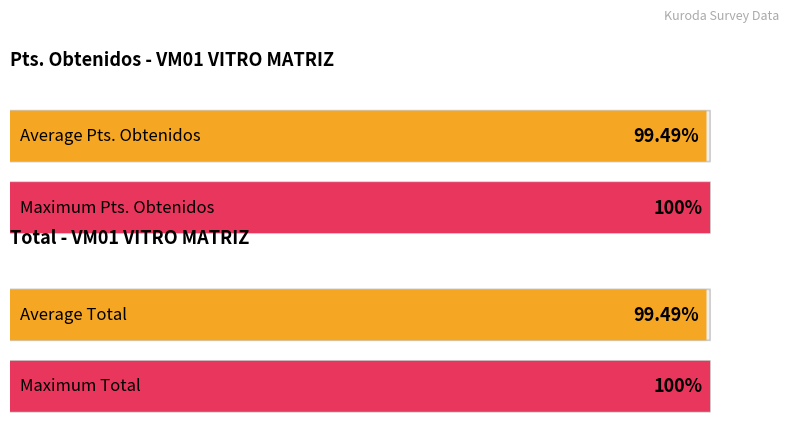

List the series in order of their peak value, highest first.

Pts. Obtenidos, Total